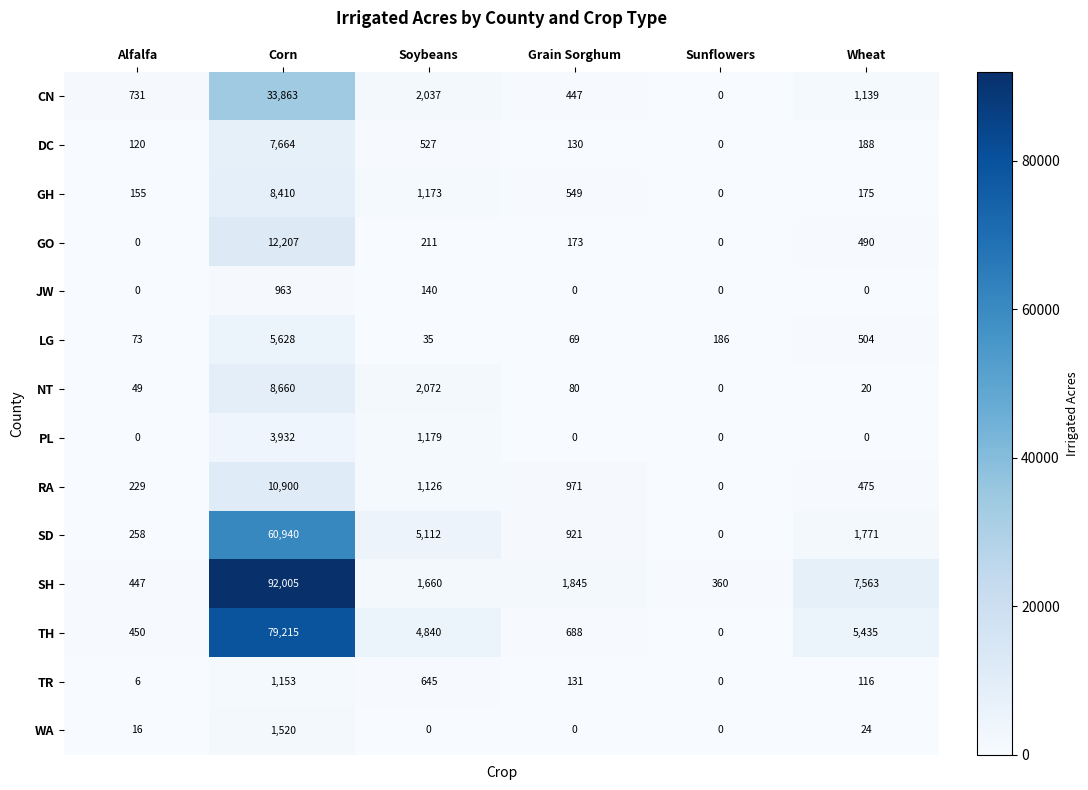

Is the value of CN at Wheat greater than the value of GH at Corn?

No